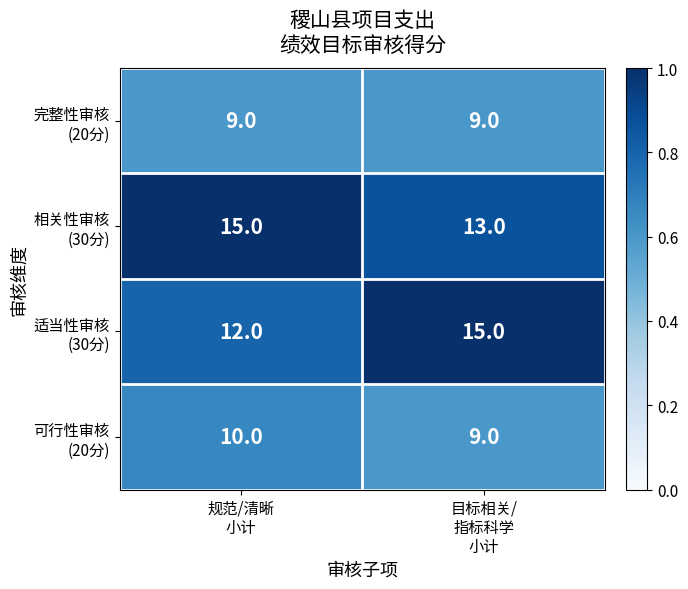

What is the smallest value displayed?

9